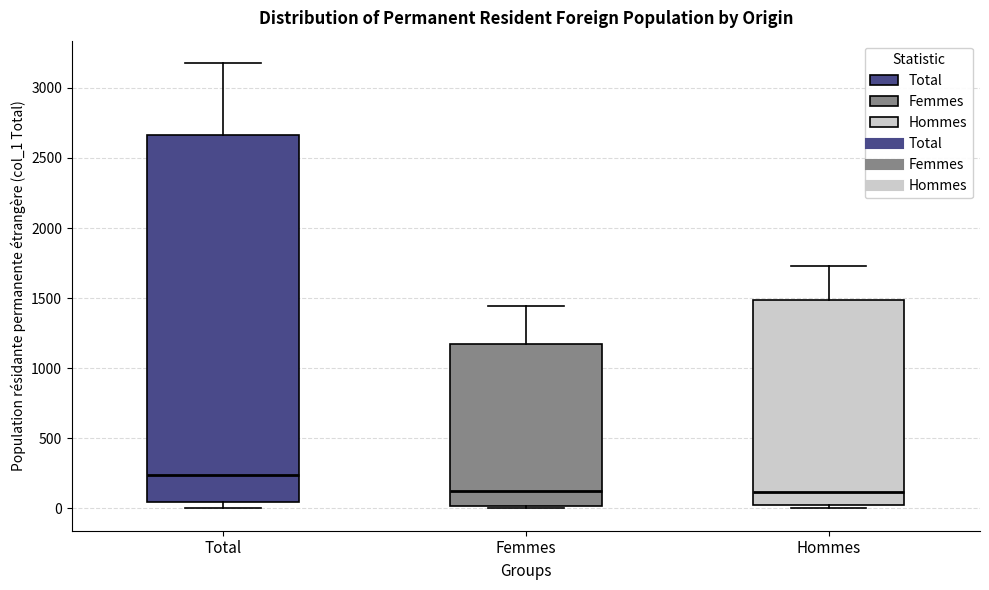

Where does the upper whisker of the box for Hommes end on the y-axis? The values are not printed on the chart, so give them approximately, as read against the axis.

1750